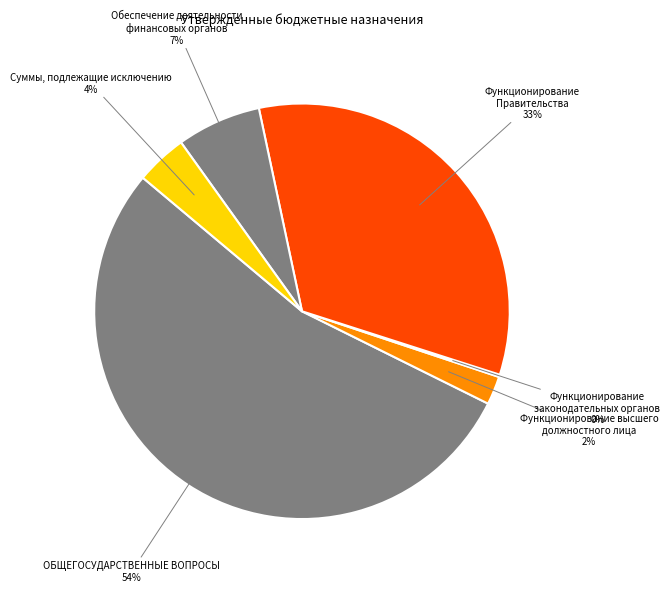

Count the number of slices in the pie.

6